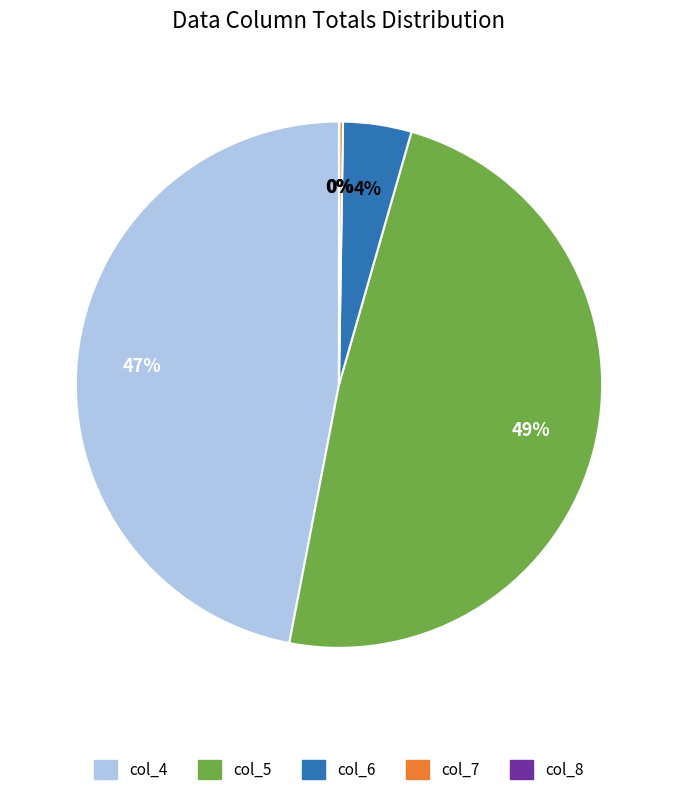

To the nearest percent, what is the average slice percentage?

20%